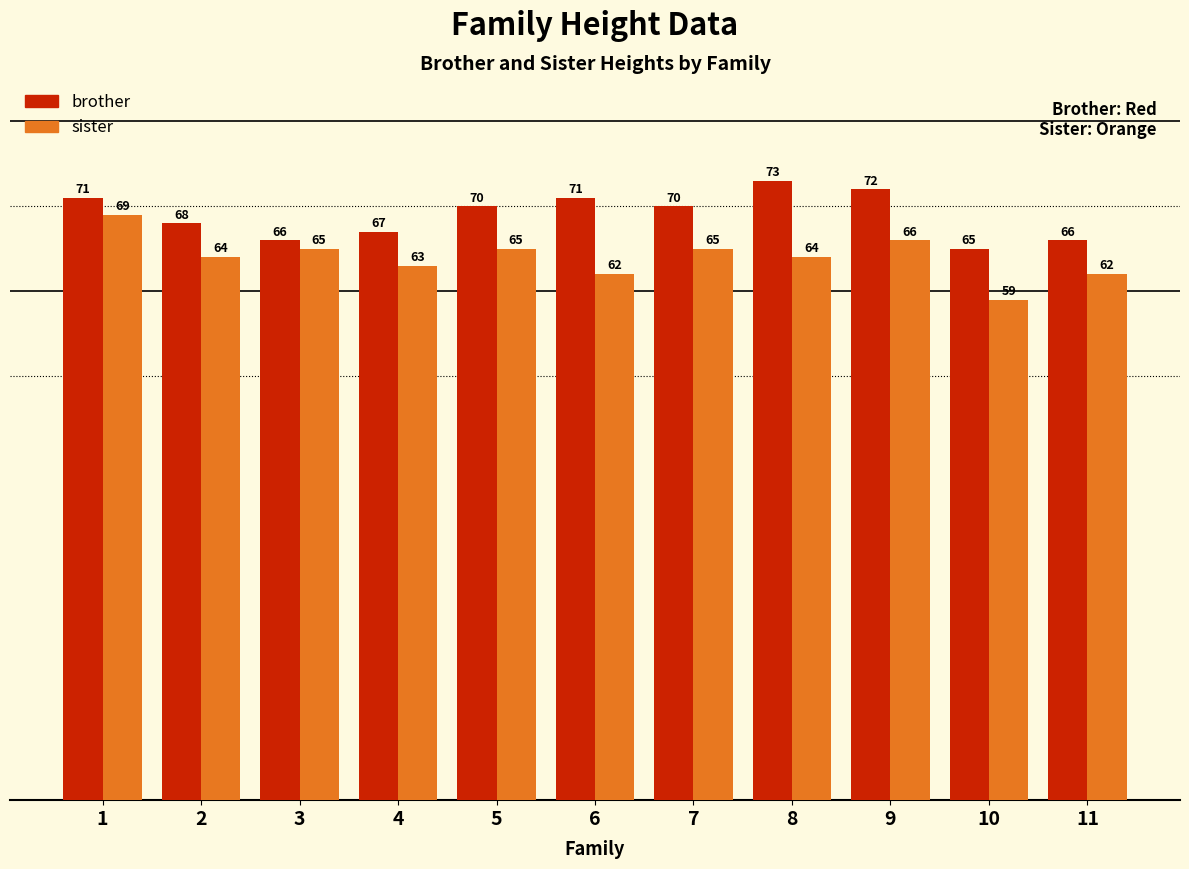

How many brother values are between 66 and 71?

8